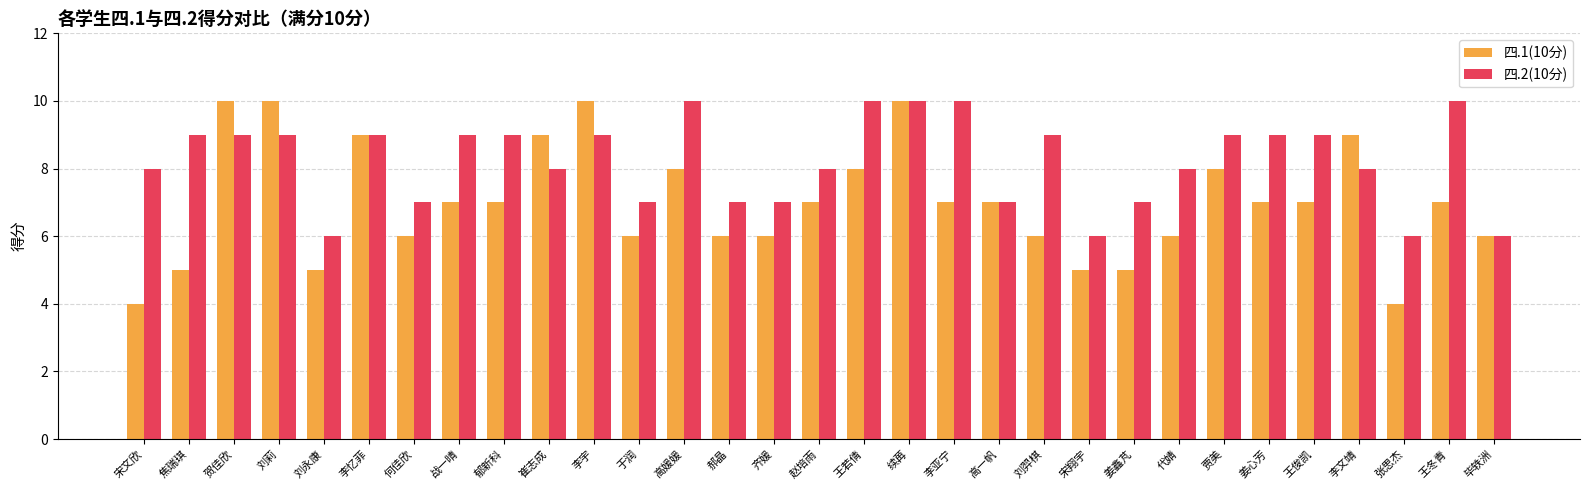

Is it true that 四.2(10分) equals 10 at 张思杰?

False